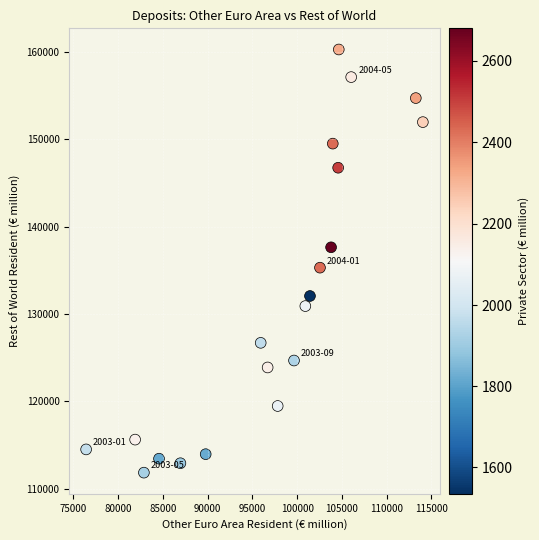

What Y value in the scatter plot is closest to 136073?

135318